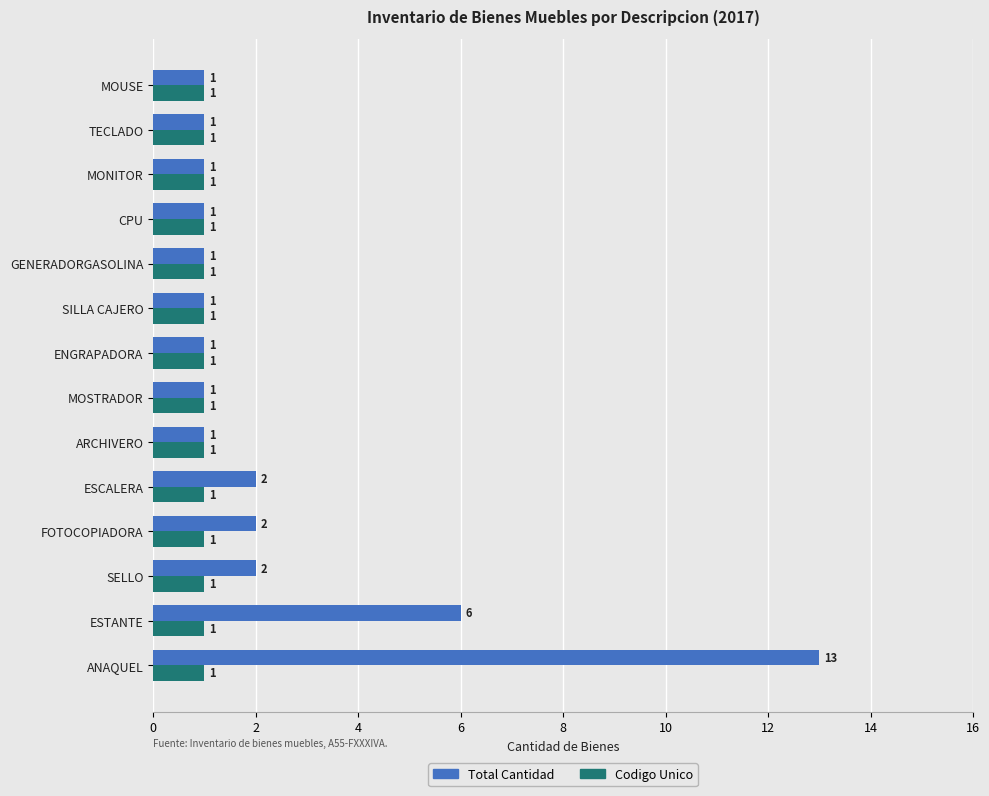

The value of Total Cantidad at ESCALERA is 3. True or false?

False